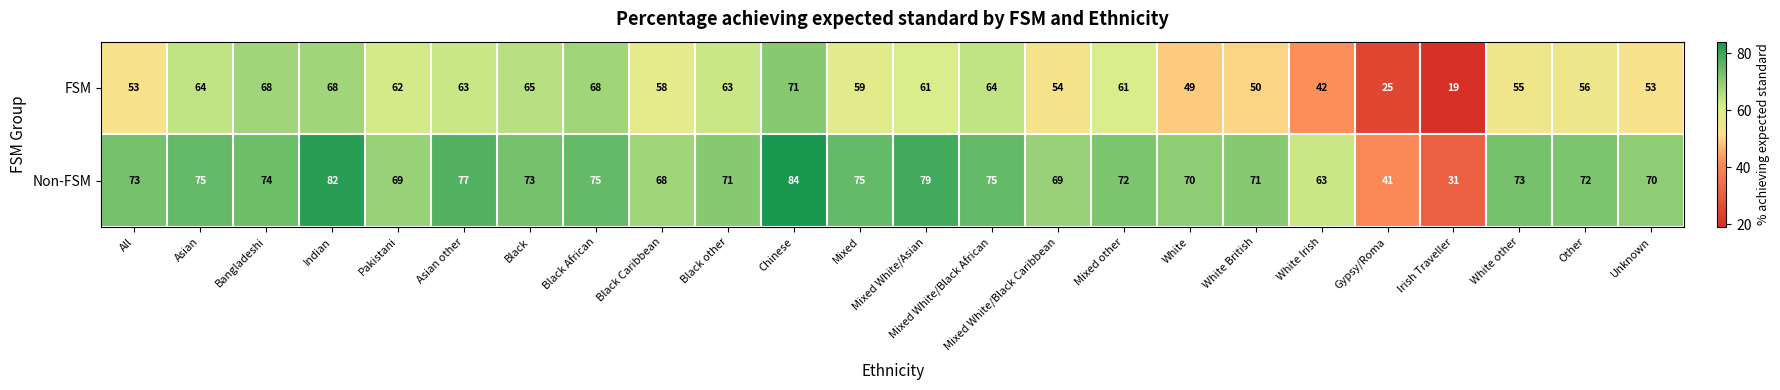

List the series in order of their peak value, lowest first.

FSM, Non-FSM